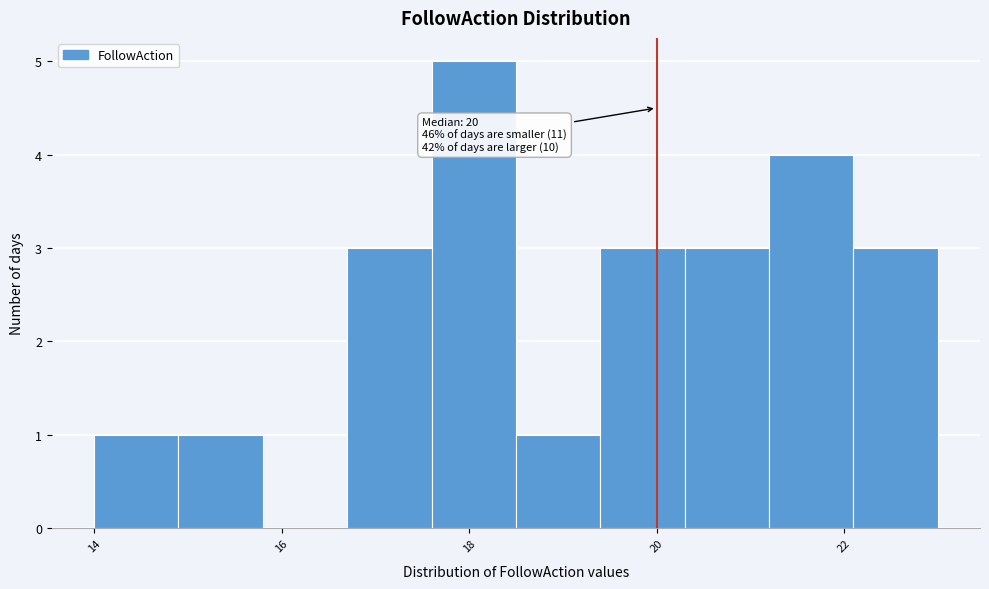

Over which range of the x-axis is the bar tallest?

17.6 to 18.5